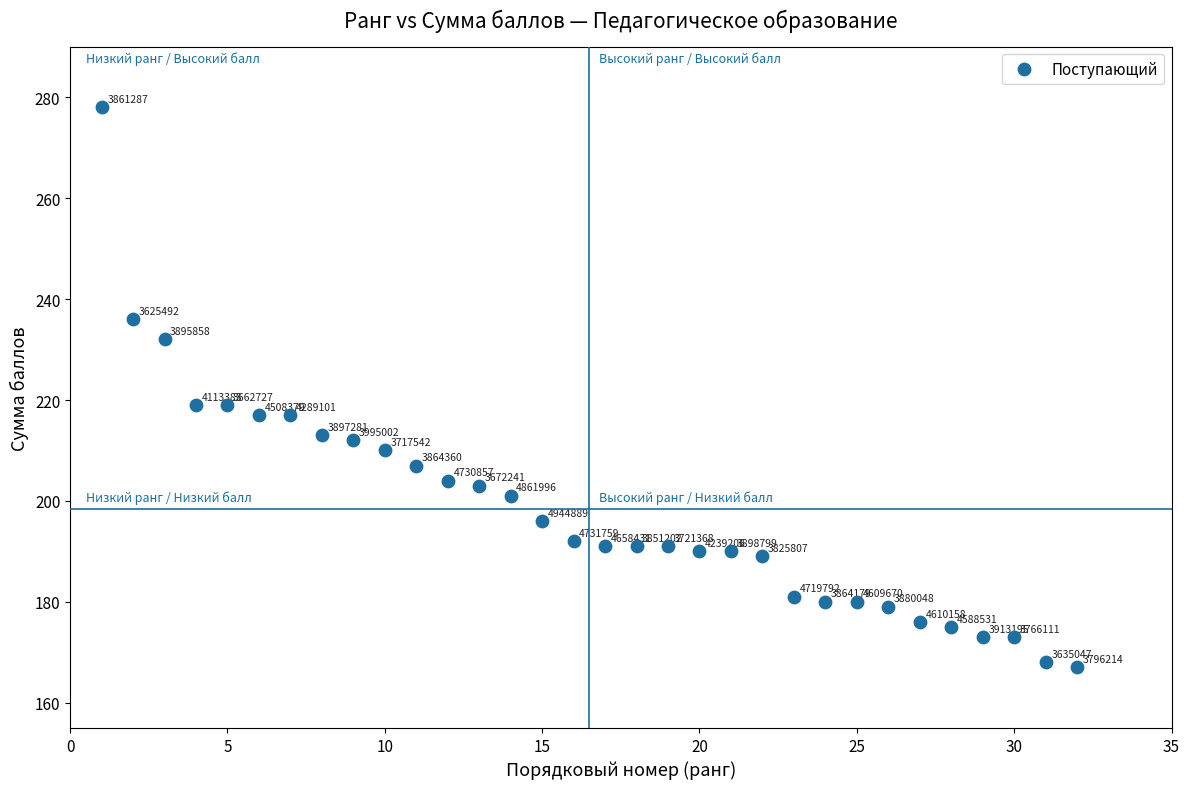

What is the range of Y values (max minus min)?

111